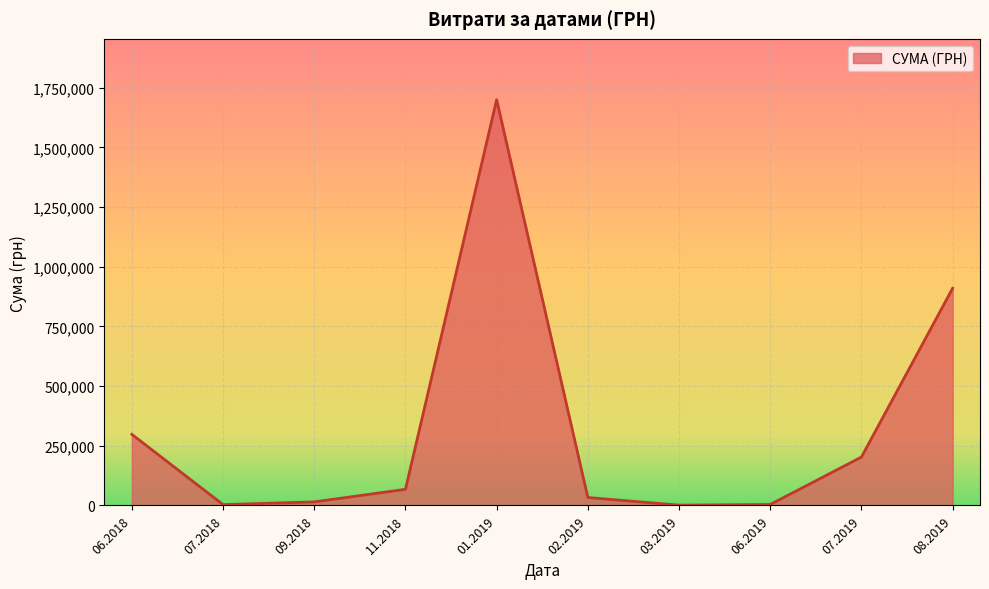

What is the maximum value shown in the chart?

1700224.2